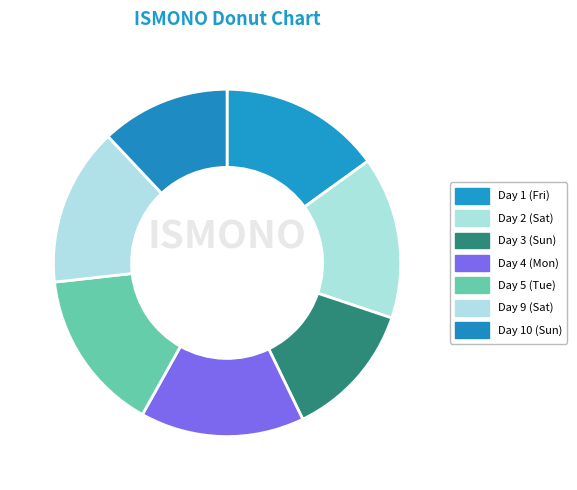

True or false: Day 10 (Sun) accounts for 12% of the total.

True